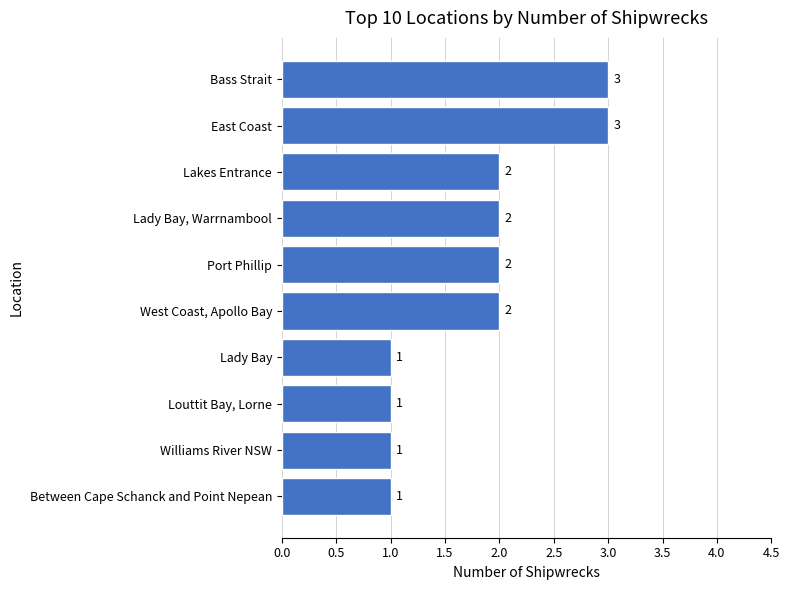

How many values are between 1 and 2?

8